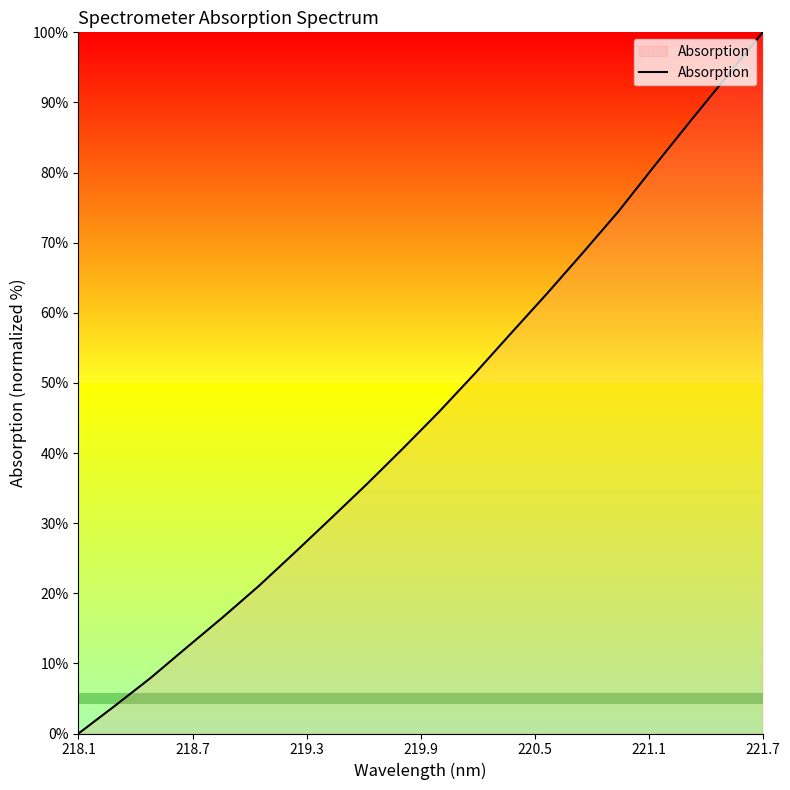

What is the difference between the second highest and second lowest values?

89.8